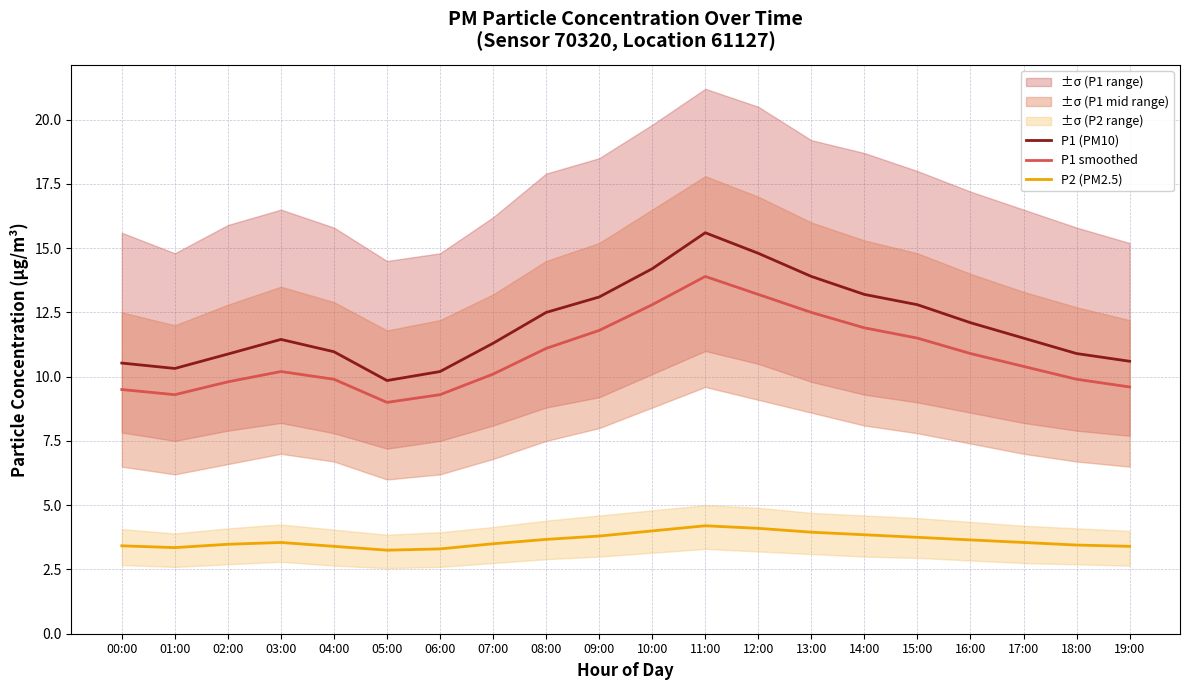

List the labels in order of P1 smoothed value, largest first.

11:00, 12:00, 10:00, 13:00, 14:00, 09:00, 15:00, 08:00, 16:00, 17:00, 03:00, 07:00, 04:00, 18:00, 02:00, 19:00, 00:00, 01:00, 06:00, 05:00